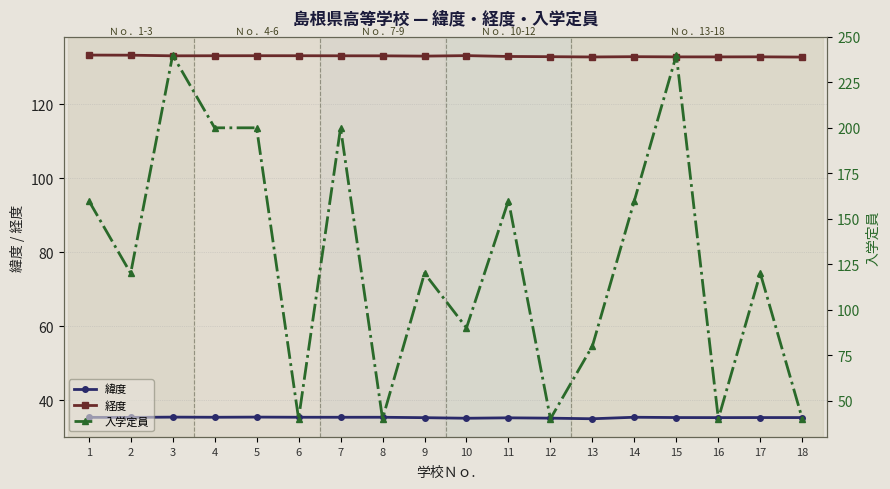

The value of 緯度 at 12 is 35.2. True or false?

True